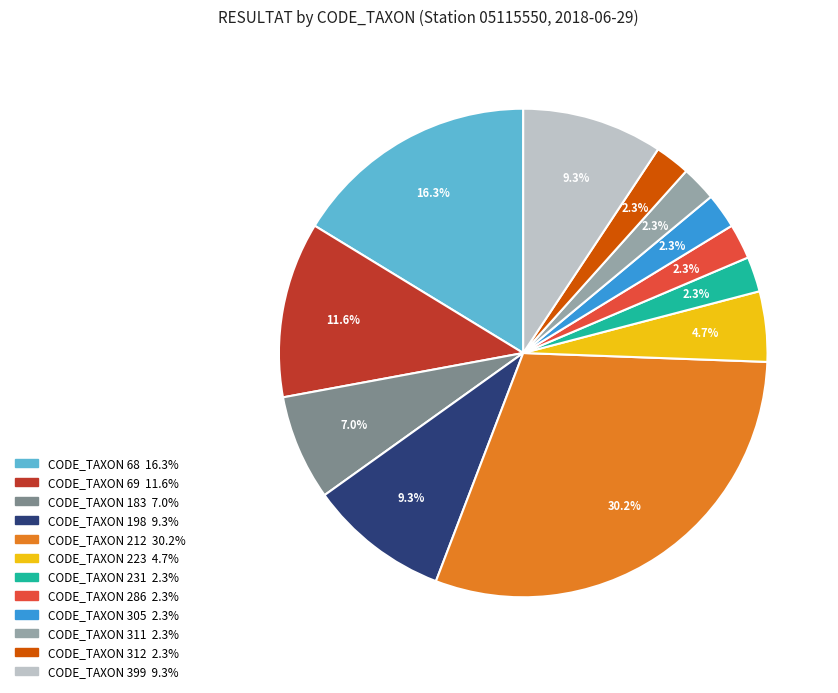

Is there a majority slice in this chart?

No